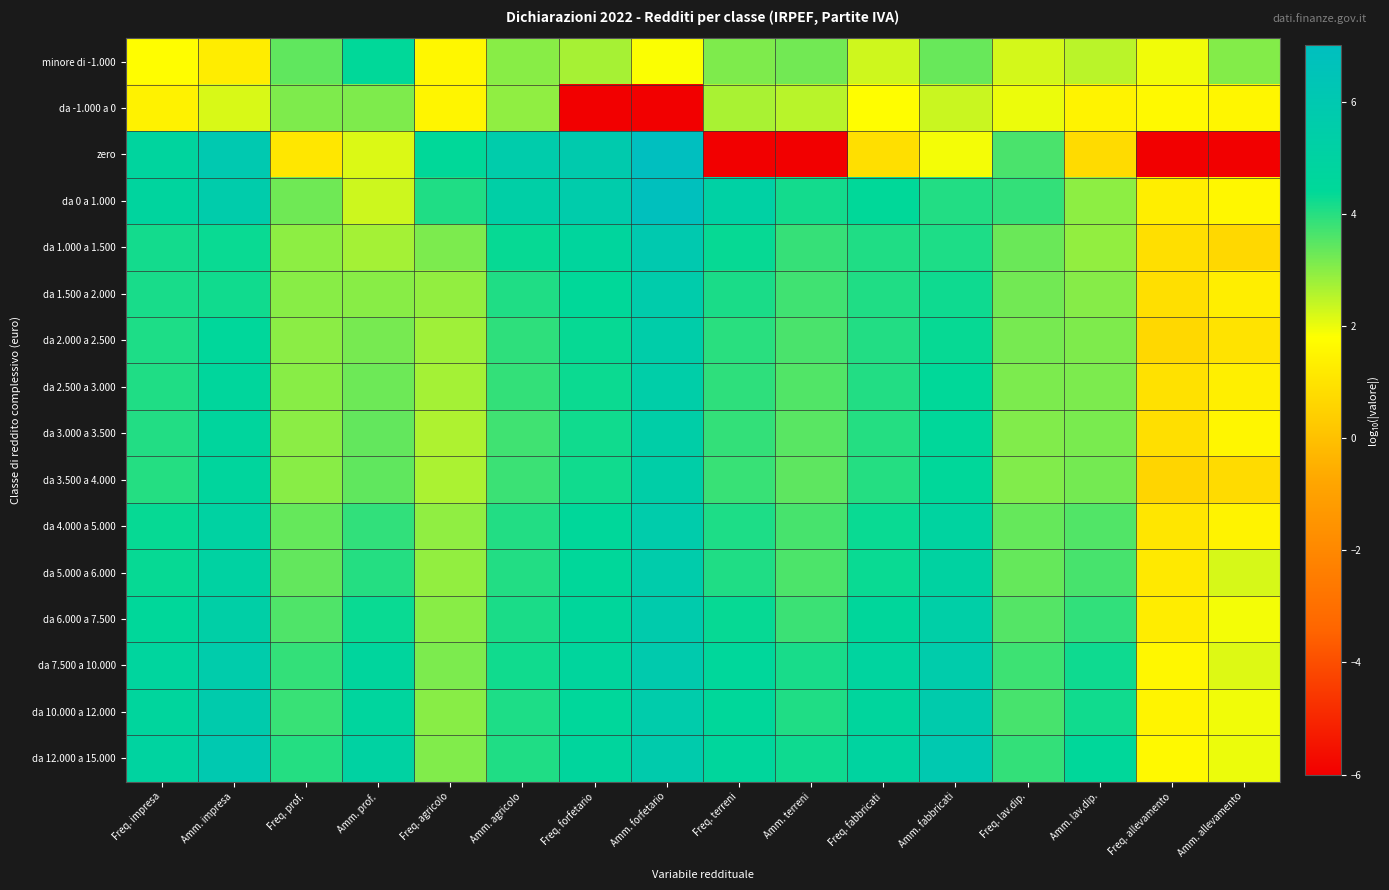

Reading right to left, extract all data points from this chart.

minore di -1.000: Amm. allevamento=3.1	Freq. allevamento=1.9	Amm. lav.dip.=2.5	Freq. lav.dip.=2.2	Amm. fabbricati=3.3	Freq. fabbricati=2.3	Amm. terreni=3.2	Freq. terreni=3.1	Amm. forfetario=1.8	Freq. forfetario=2.7	Amm. agricolo=3.0	Freq. agricolo=1.6	Amm. prof.=4.4	Freq. prof.=3.4	Amm. impresa=1.3	Freq. impresa=1.8
da -1.000 a 0: Amm. allevamento=1.6	Freq. allevamento=1.6	Amm. lav.dip.=1.5	Freq. lav.dip.=2.0	Amm. fabbricati=2.3	Freq. fabbricati=1.7	Amm. terreni=2.5	Freq. terreni=2.7	Amm. forfetario=-6.0	Freq. forfetario=-6.0	Amm. agricolo=2.9	Freq. agricolo=1.5	Amm. prof.=3.1	Freq. prof.=3.1	Amm. impresa=2.2	Freq. impresa=1.4
zero: Amm. allevamento=-6.0	Freq. allevamento=-6.0	Amm. lav.dip.=0.8	Freq. lav.dip.=3.6	Amm. fabbricati=1.9	Freq. fabbricati=0.9	Amm. terreni=-6.0	Freq. terreni=-6.0	Amm. forfetario=7.0	Freq. forfetario=5.8	Amm. agricolo=5.6	Freq. agricolo=4.4	Amm. prof.=2.2	Freq. prof.=1.1	Amm. impresa=6.0	Freq. impresa=4.8
da 0 a 1.000: Amm. allevamento=1.6	Freq. allevamento=1.3	Amm. lav.dip.=2.9	Freq. lav.dip.=3.9	Amm. fabbricati=4.0	Freq. fabbricati=4.4	Amm. terreni=4.2	Freq. terreni=5.2	Amm. forfetario=6.9	Freq. forfetario=5.6	Amm. agricolo=5.3	Freq. agricolo=4.1	Amm. prof.=2.3	Freq. prof.=3.3	Amm. impresa=5.7	Freq. impresa=4.8
da 1.000 a 1.500: Amm. allevamento=0.7	Freq. allevamento=0.9	Amm. lav.dip.=2.9	Freq. lav.dip.=3.3	Amm. fabbricati=4.1	Freq. fabbricati=4.1	Amm. terreni=3.8	Freq. terreni=4.3	Amm. forfetario=6.0	Freq. forfetario=4.7	Amm. agricolo=4.3	Freq. agricolo=3.1	Amm. prof.=2.7	Freq. prof.=2.9	Amm. impresa=4.3	Freq. impresa=4.2
da 1.500 a 2.000: Amm. allevamento=1.3	Freq. allevamento=0.9	Amm. lav.dip.=3.0	Freq. lav.dip.=3.2	Amm. fabbricati=4.2	Freq. fabbricati=4.1	Amm. terreni=3.7	Freq. terreni=4.1	Amm. forfetario=5.7	Freq. forfetario=4.5	Amm. agricolo=4.1	Freq. agricolo=2.9	Amm. prof.=3.0	Freq. prof.=3.0	Amm. impresa=4.2	Freq. impresa=4.1
da 2.000 a 2.500: Amm. allevamento=1.0	Freq. allevamento=0.7	Amm. lav.dip.=3.1	Freq. lav.dip.=3.2	Amm. fabbricati=4.3	Freq. fabbricati=4.0	Amm. terreni=3.6	Freq. terreni=4.0	Amm. forfetario=5.5	Freq. forfetario=4.3	Amm. agricolo=3.9	Freq. agricolo=2.8	Amm. prof.=3.2	Freq. prof.=3.0	Amm. impresa=4.5	Freq. impresa=4.1
da 2.500 a 3.000: Amm. allevamento=1.3	Freq. allevamento=1.0	Amm. lav.dip.=3.1	Freq. lav.dip.=3.1	Amm. fabbricati=4.4	Freq. fabbricati=4.0	Amm. terreni=3.6	Freq. terreni=3.9	Amm. forfetario=5.5	Freq. forfetario=4.3	Amm. agricolo=3.9	Freq. agricolo=2.7	Amm. prof.=3.3	Freq. prof.=3.0	Amm. impresa=4.6	Freq. impresa=4.1
da 3.000 a 3.500: Amm. allevamento=1.6	Freq. allevamento=0.9	Amm. lav.dip.=3.1	Freq. lav.dip.=3.1	Amm. fabbricati=4.5	Freq. fabbricati=4.0	Amm. terreni=3.5	Freq. terreni=3.9	Amm. forfetario=5.4	Freq. forfetario=4.2	Amm. agricolo=3.7	Freq. agricolo=2.6	Amm. prof.=3.4	Freq. prof.=3.0	Amm. impresa=4.7	Freq. impresa=4.0
da 3.500 a 4.000: Amm. allevamento=0.8	Freq. allevamento=0.6	Amm. lav.dip.=3.2	Freq. lav.dip.=3.1	Amm. fabbricati=4.5	Freq. fabbricati=4.0	Amm. terreni=3.4	Freq. terreni=3.8	Amm. forfetario=5.4	Freq. forfetario=4.2	Amm. agricolo=3.8	Freq. agricolo=2.6	Amm. prof.=3.4	Freq. prof.=3.0	Amm. impresa=4.7	Freq. impresa=4.0
da 4.000 a 5.000: Amm. allevamento=1.5	Freq. allevamento=1.1	Amm. lav.dip.=3.6	Freq. lav.dip.=3.4	Amm. fabbricati=4.9	Freq. fabbricati=4.3	Amm. terreni=3.7	Freq. terreni=4.1	Amm. forfetario=5.7	Freq. forfetario=4.5	Amm. agricolo=4.0	Freq. agricolo=2.9	Amm. prof.=3.9	Freq. prof.=3.4	Amm. impresa=5.0	Freq. impresa=4.3
da 5.000 a 6.000: Amm. allevamento=2.2	Freq. allevamento=1.2	Amm. lav.dip.=3.7	Freq. lav.dip.=3.4	Amm. fabbricati=5.0	Freq. fabbricati=4.3	Amm. terreni=3.6	Freq. terreni=4.1	Amm. forfetario=5.6	Freq. forfetario=4.5	Amm. agricolo=4.0	Freq. agricolo=2.9	Amm. prof.=4.0	Freq. prof.=3.4	Amm. impresa=5.1	Freq. impresa=4.3
da 6.000 a 7.500: Amm. allevamento=1.9	Freq. allevamento=1.3	Amm. lav.dip.=3.9	Freq. lav.dip.=3.5	Amm. fabbricati=5.4	Freq. fabbricati=4.6	Amm. terreni=3.8	Freq. terreni=4.3	Amm. forfetario=5.7	Freq. forfetario=4.6	Amm. agricolo=4.1	Freq. agricolo=3.0	Amm. prof.=4.3	Freq. prof.=3.6	Amm. impresa=5.3	Freq. impresa=4.5
da 7.500 a 10.000: Amm. allevamento=2.1	Freq. allevamento=1.6	Amm. lav.dip.=4.2	Freq. lav.dip.=3.8	Amm. fabbricati=5.7	Freq. fabbricati=4.8	Amm. terreni=4.1	Freq. terreni=4.6	Amm. forfetario=5.8	Freq. forfetario=4.7	Amm. agricolo=4.2	Freq. agricolo=3.1	Amm. prof.=4.7	Freq. prof.=3.9	Amm. impresa=5.7	Freq. impresa=4.8
da 10.000 a 12.000: Amm. allevamento=1.9	Freq. allevamento=1.5	Amm. lav.dip.=4.2	Freq. lav.dip.=3.7	Amm. fabbricati=5.7	Freq. fabbricati=4.7	Amm. terreni=4.1	Freq. terreni=4.5	Amm. forfetario=5.7	Freq. forfetario=4.5	Amm. agricolo=4.1	Freq. agricolo=3.0	Amm. prof.=4.7	Freq. prof.=3.8	Amm. impresa=5.7	Freq. impresa=4.7
da 12.000 a 15.000: Amm. allevamento=2.0	Freq. allevamento=1.6	Amm. lav.dip.=4.5	Freq. lav.dip.=3.9	Amm. fabbricati=6.0	Freq. fabbricati=4.9	Amm. terreni=4.3	Freq. terreni=4.7	Amm. forfetario=5.7	Freq. forfetario=4.7	Amm. agricolo=4.1	Freq. agricolo=3.1	Amm. prof.=5.0	Freq. prof.=4.0	Amm. impresa=6.0	Freq. impresa=4.9